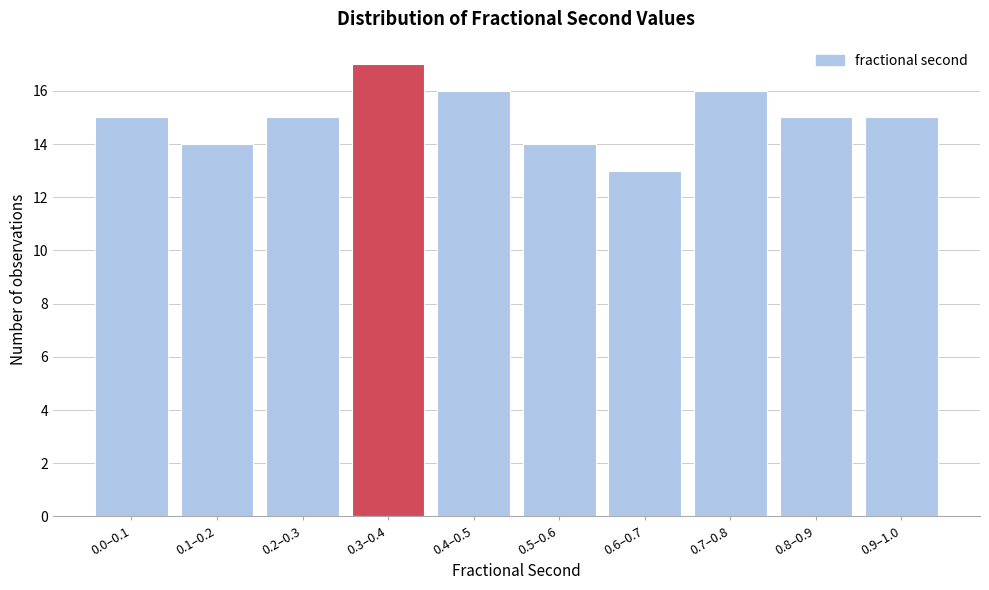

Reading right to left, list all the values displayed in this chart.

0.9–1.0=15	0.8–0.9=15	0.7–0.8=16	0.6–0.7=13	0.5–0.6=14	0.4–0.5=16	0.3–0.4=17	0.2–0.3=15	0.1–0.2=14	0.0–0.1=15